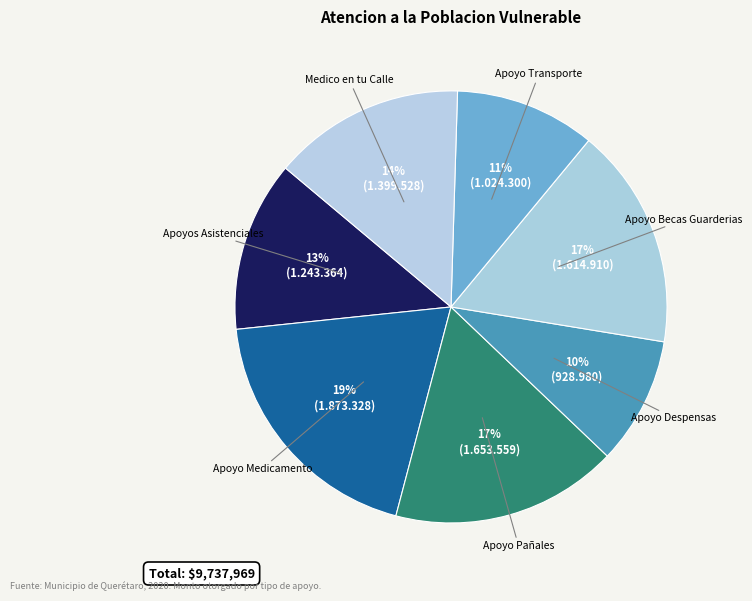

Combined, do Apoyo Transporte and Apoyo Pañales account for over 50%?

No